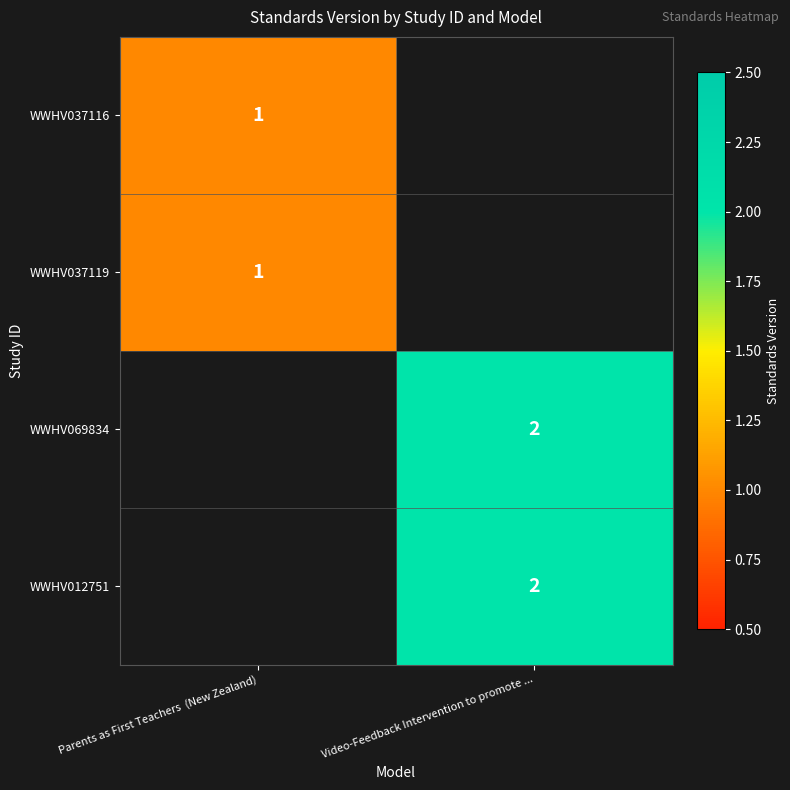

True or false: WWHV012751 has a value of 2 at Video-Feedback Intervention to promote ....

True